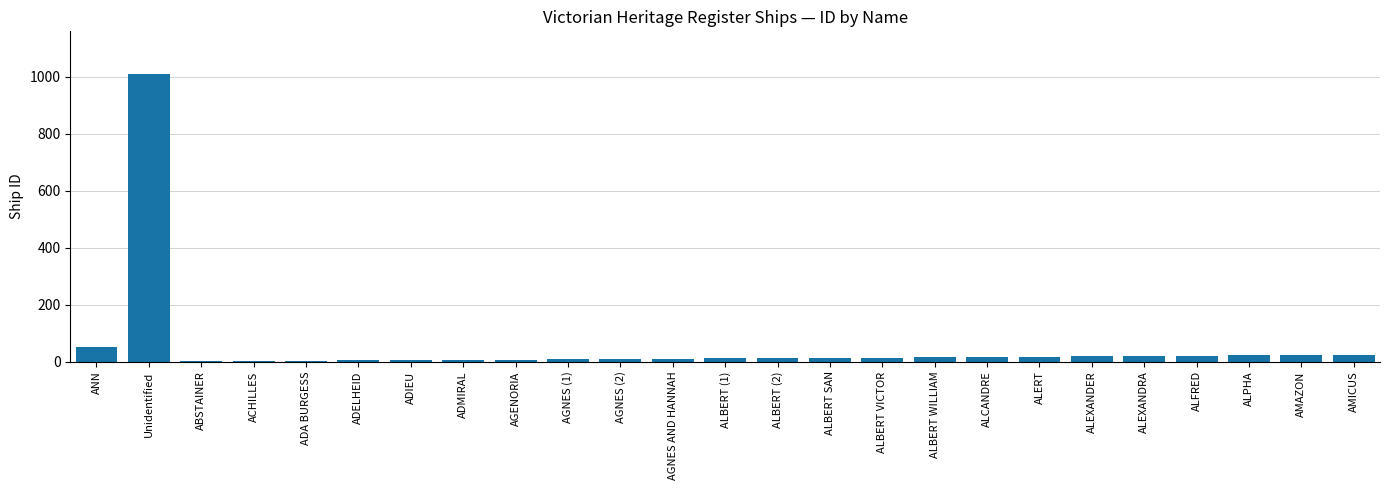

What is the sum of all values?

1339